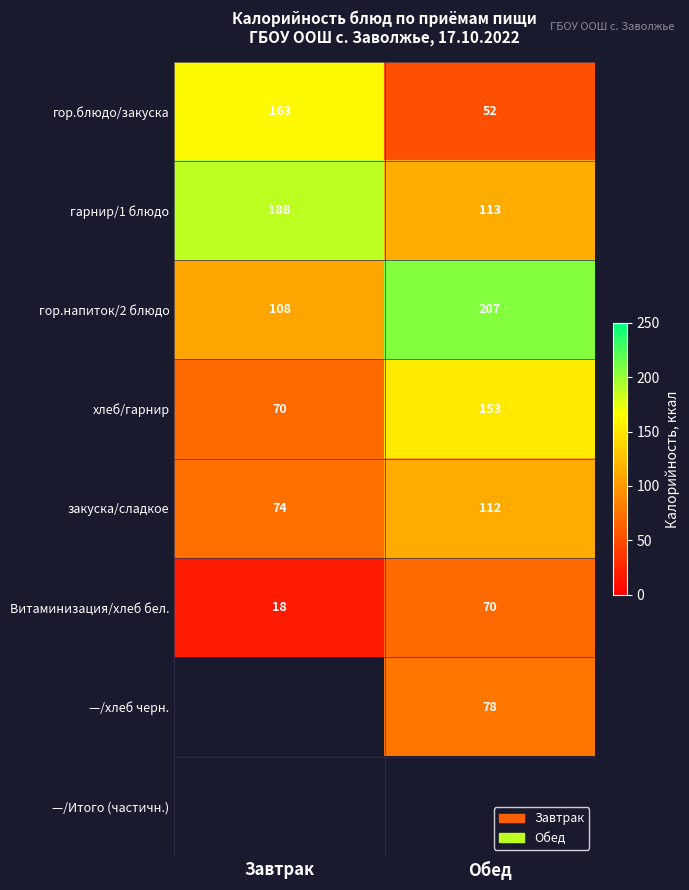

At which label is хлеб/гарнир closest to 111?

Завтрак